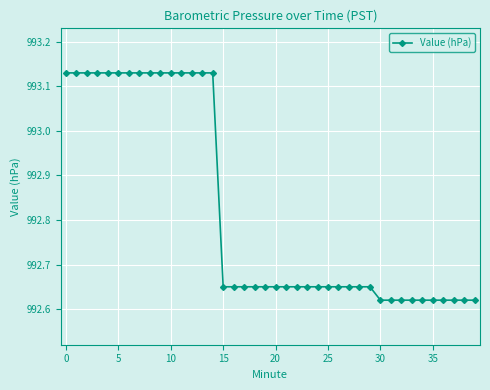

What is the average value?

992.8